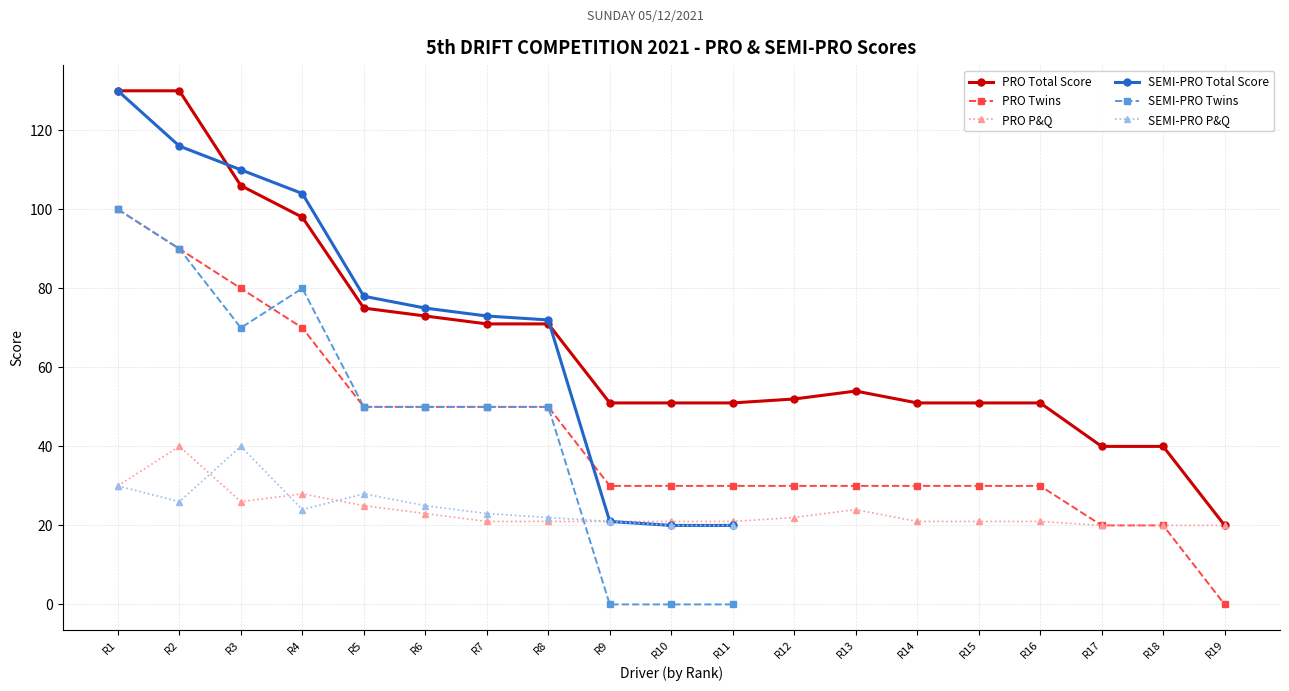

Which category has the lowest value in the PRO Total Score series?

R19